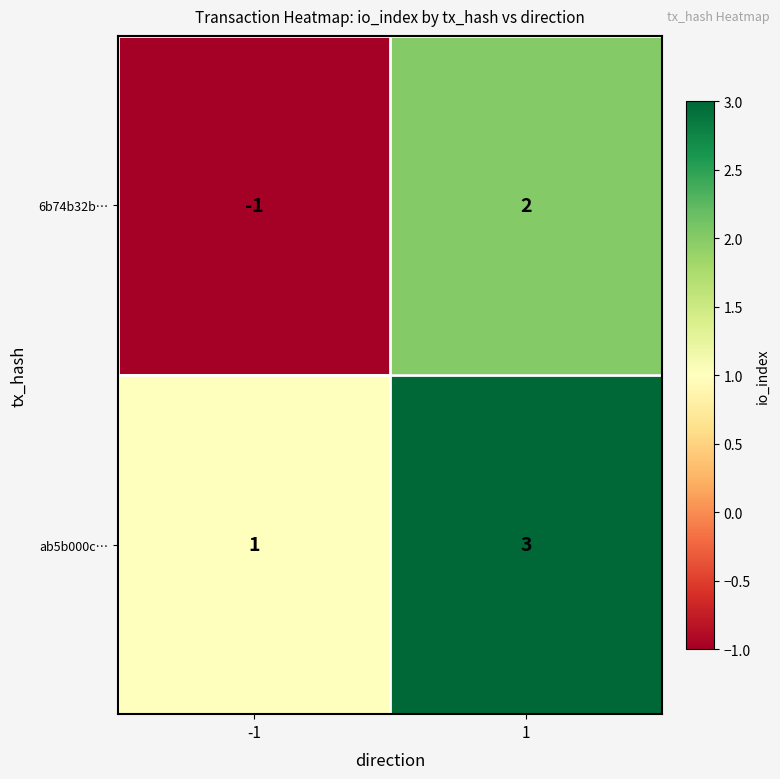

What is the maximum value shown in the chart?

3